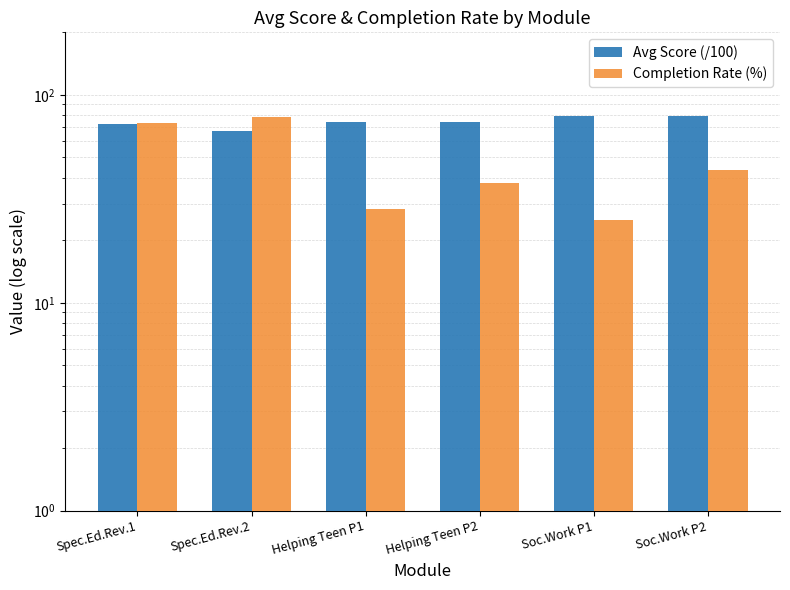

At Soc.Work P1, list the series in order from smallest to largest.

Completion Rate (%), Avg Score (/100)